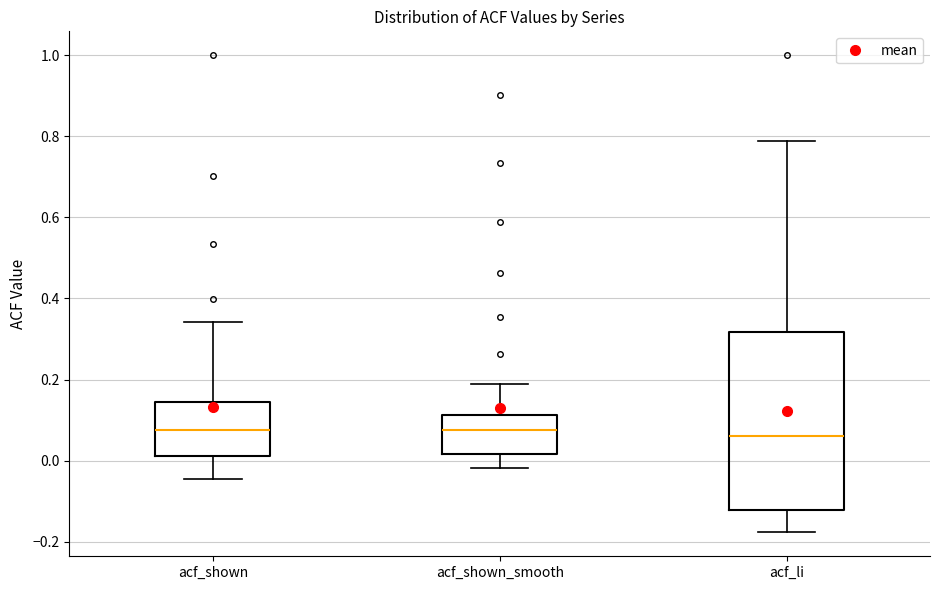

Comparing the boxes themselves (not the whiskers), which one is the tallest?

acf_li